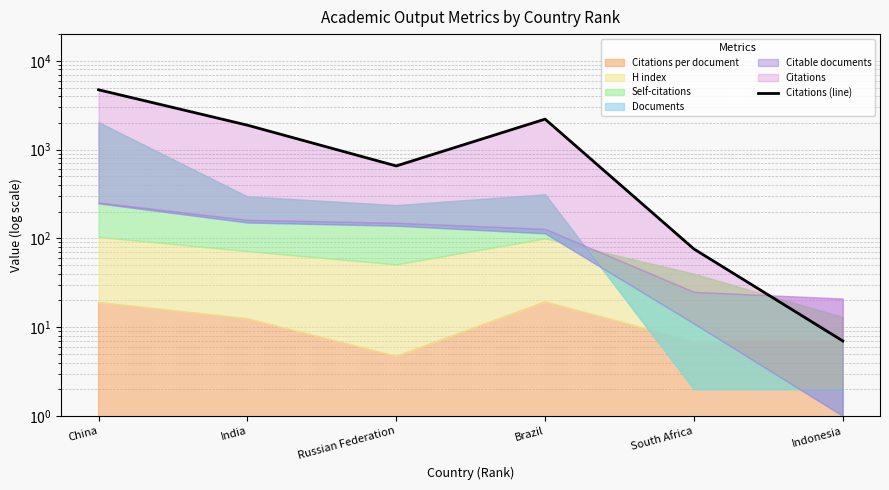

What is the greatest value displayed?

4721